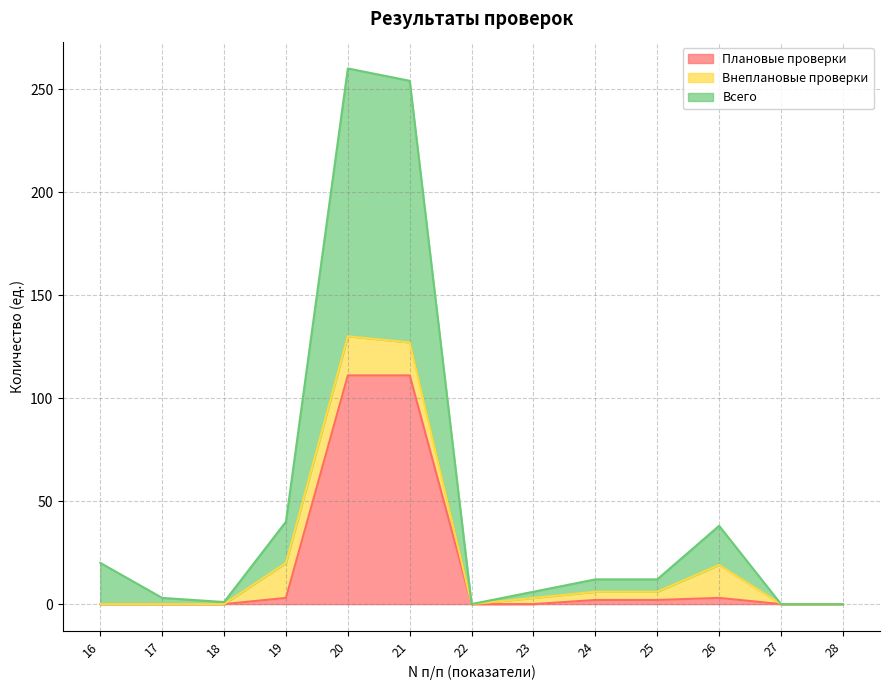

True or false: Плановые проверки and Всего intersect in this chart.

False